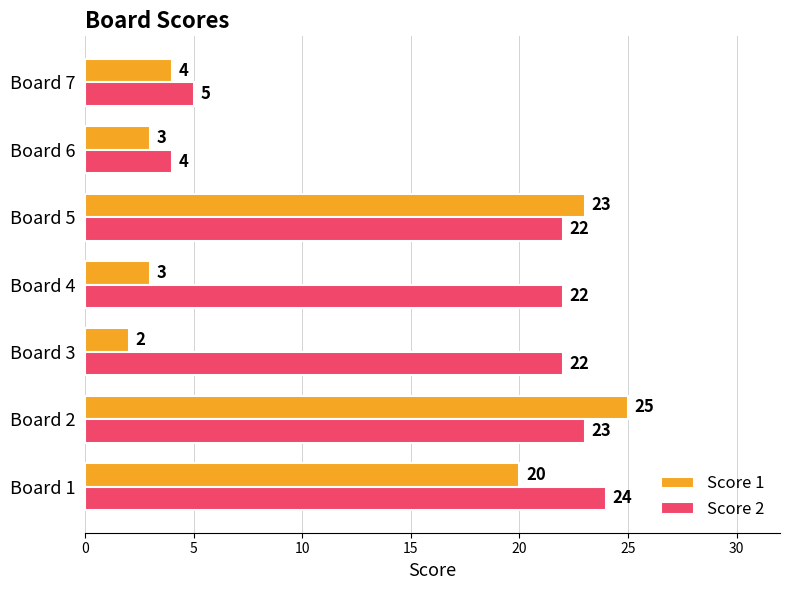

Rank the series by their maximum value, from lowest to highest.

Score 2, Score 1